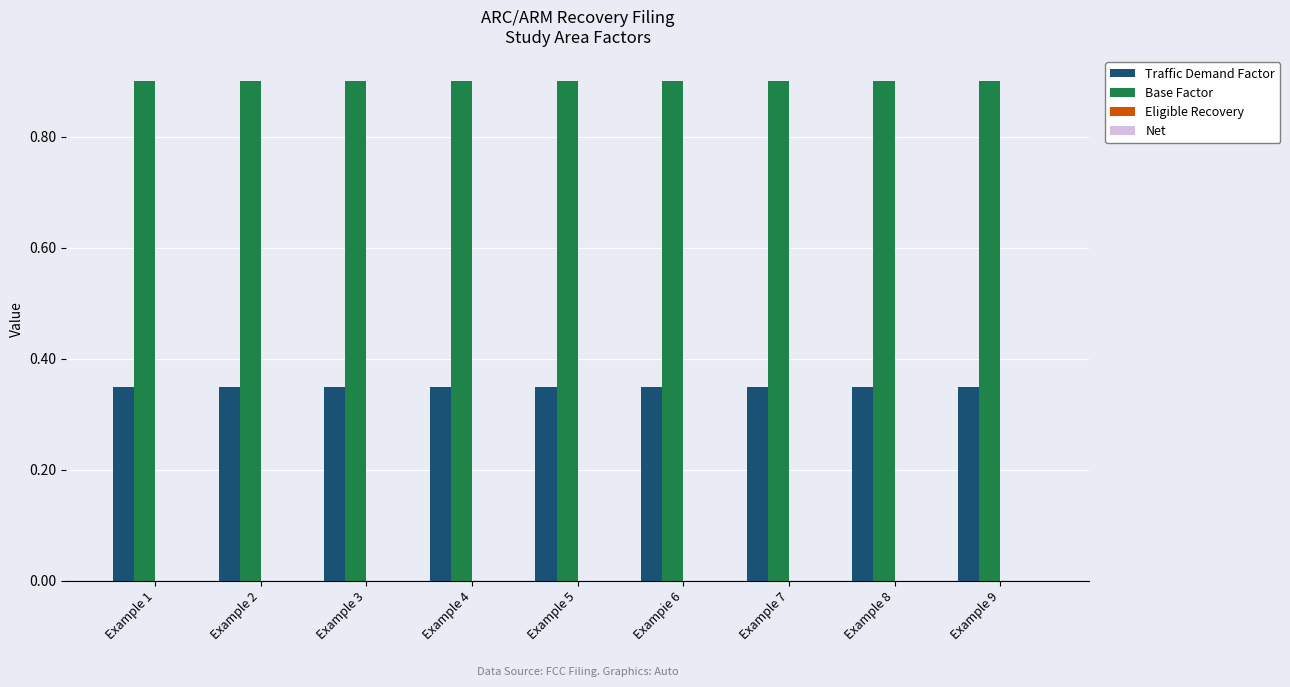

The value of Traffic Demand Factor at Example 8 is 0.5. True or false?

False